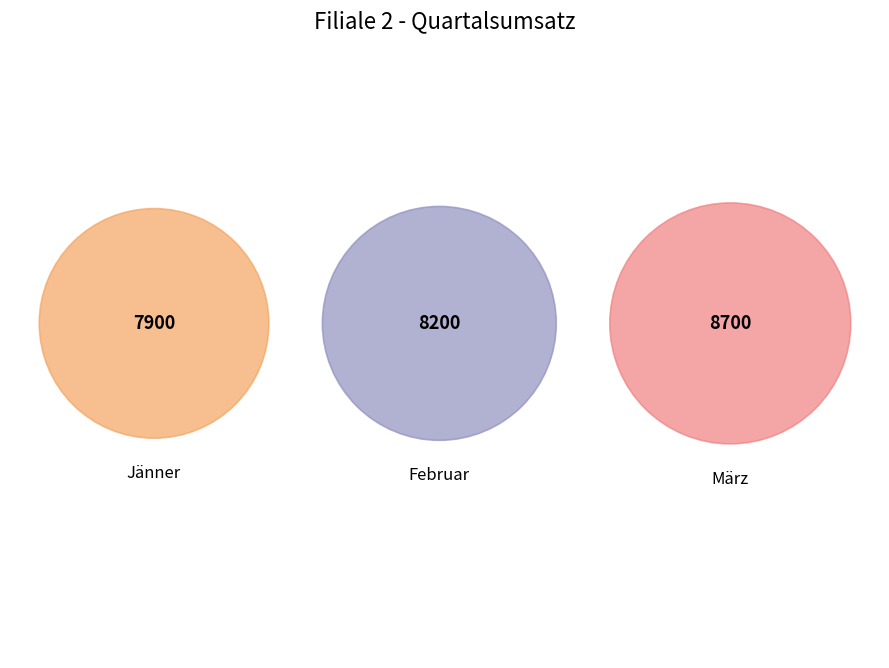

Is it true that März is 42% of the pie?

False